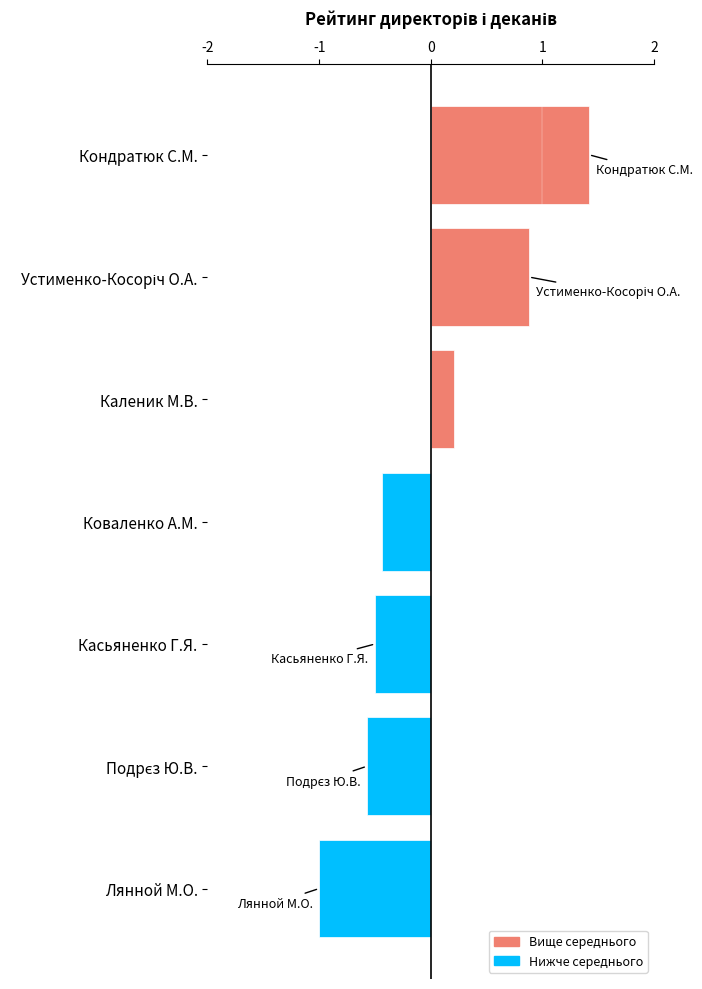

Are the bars horizontal?

Yes